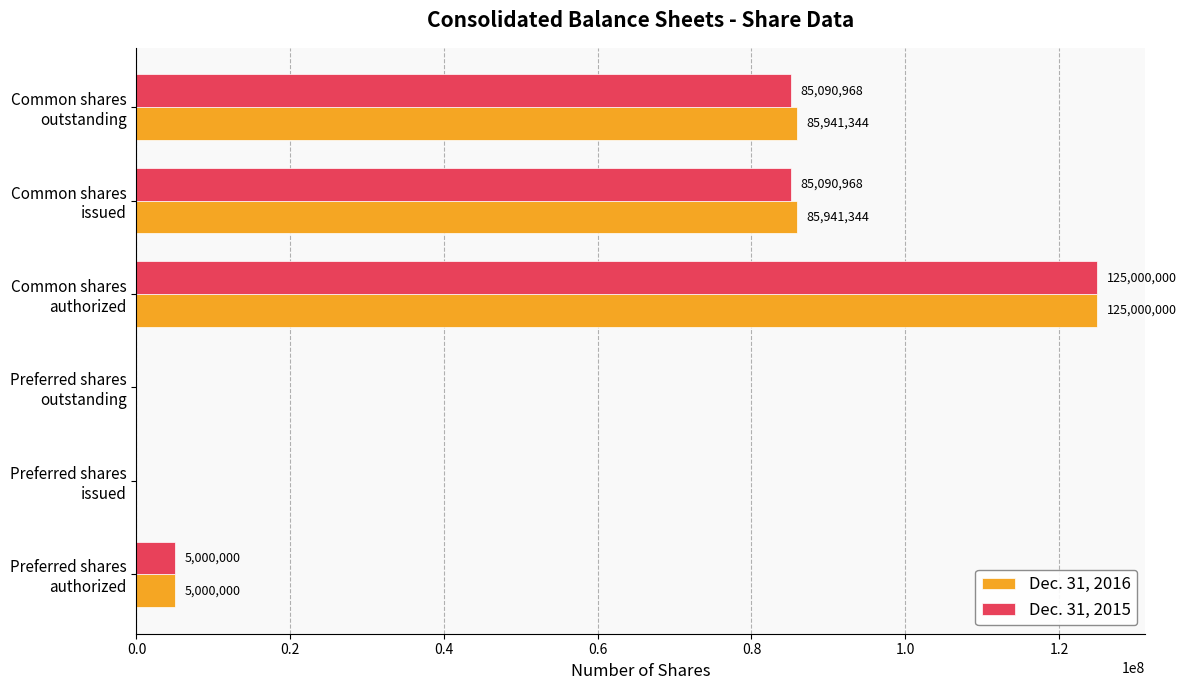

Which series has the largest total across all categories?

Dec. 31, 2016